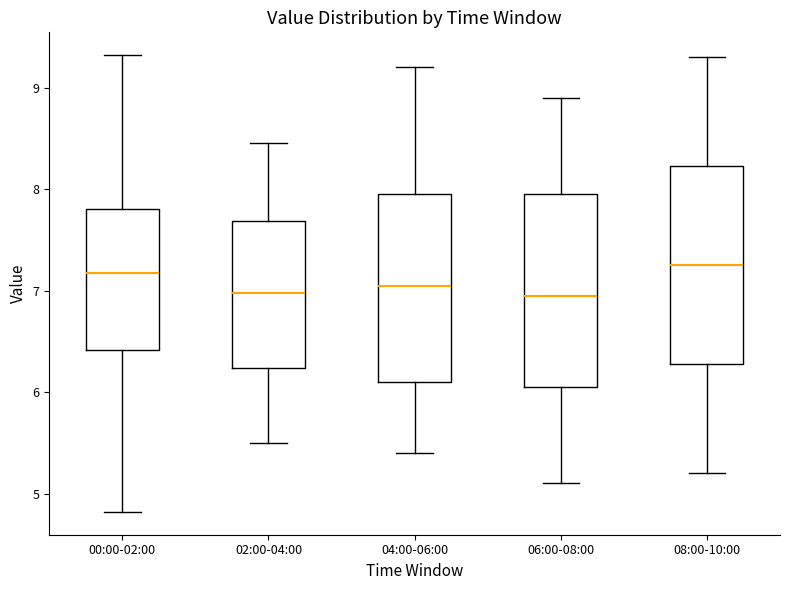

Reading left to right, transcribe this box plot: for each box, give where its median line is, the range the box spans, and where its two whiskers end, as read against the y-axis. The values are not printed on the chart, so give them approximately, as read against the axis.

00:00-02:00: median 7.2, box 6.4 to 7.8, whiskers 4.8 to 9.3
02:00-04:00: median 7.0, box 6.2 to 7.7, whiskers 5.5 to 8.5
04:00-06:00: median 7.1, box 6.1 to 8.0, whiskers 5.4 to 9.2
06:00-08:00: median 7.0, box 6.1 to 8.0, whiskers 5.1 to 8.9
08:00-10:00: median 7.3, box 6.3 to 8.2, whiskers 5.2 to 9.3